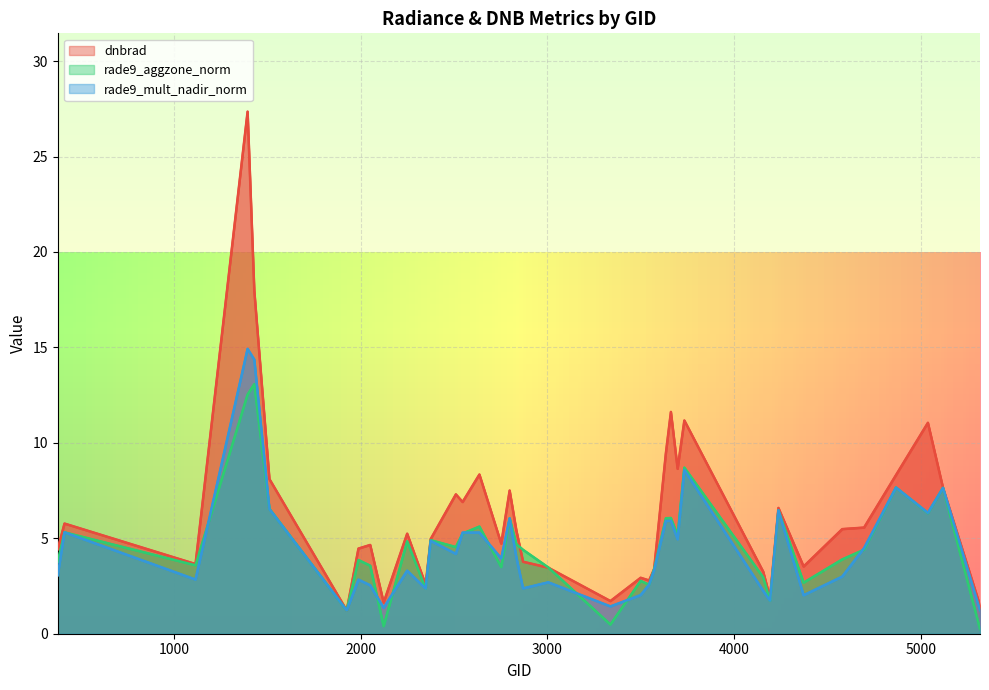

At how many categories does at least one series exceed 23?

1